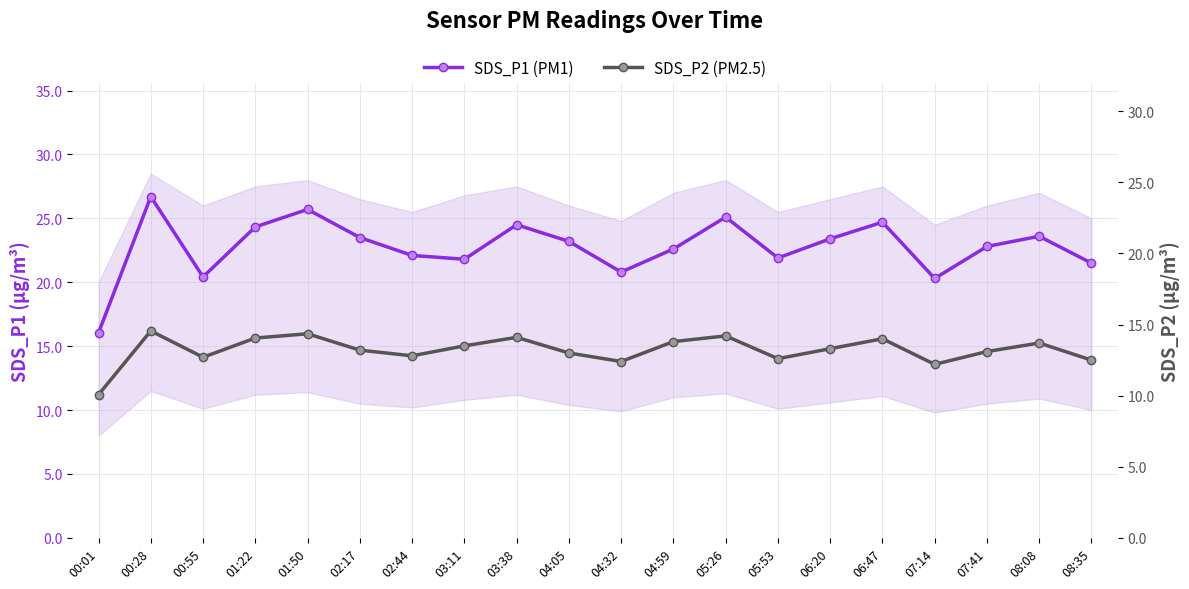

Which series has the largest range (max minus min)?

SDS_P1 (PM1)